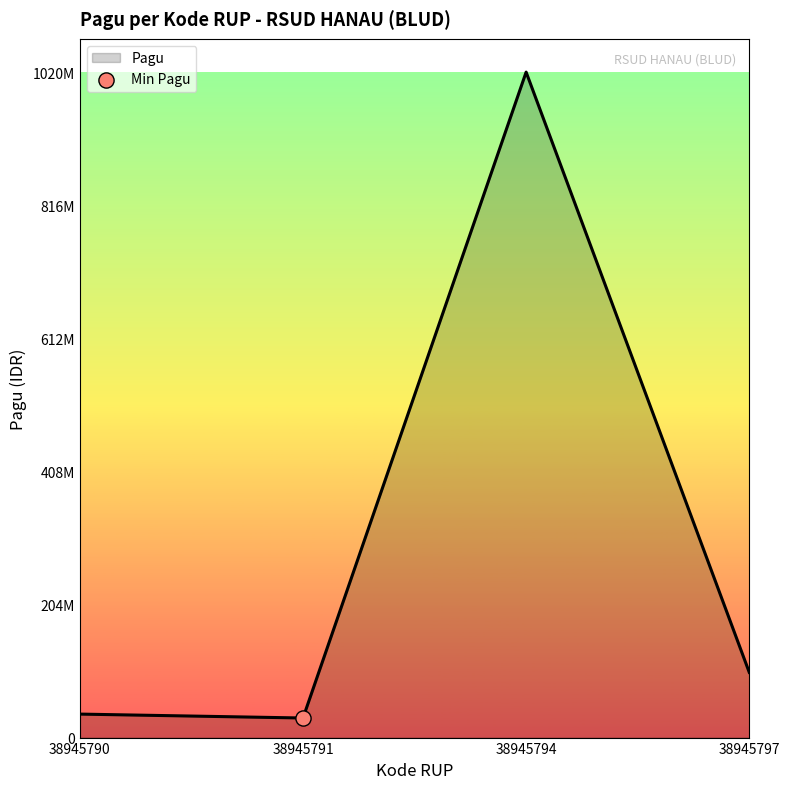

What is the change in value from 38945791 to 38945794?

+990000000